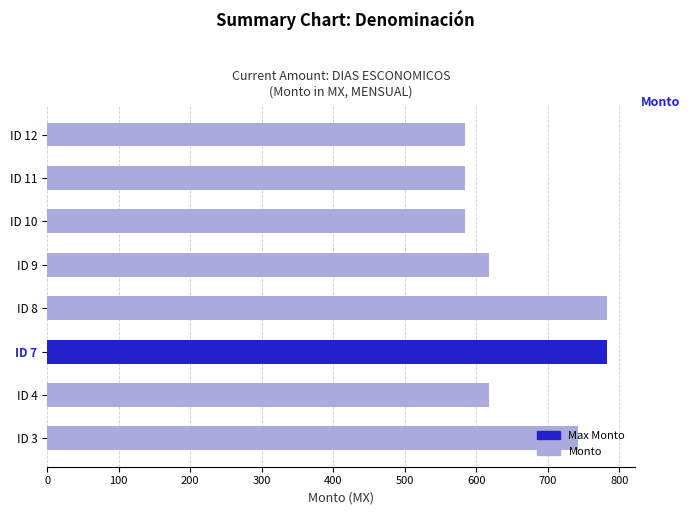

What is the difference between the maximum and minimum values?

198.5